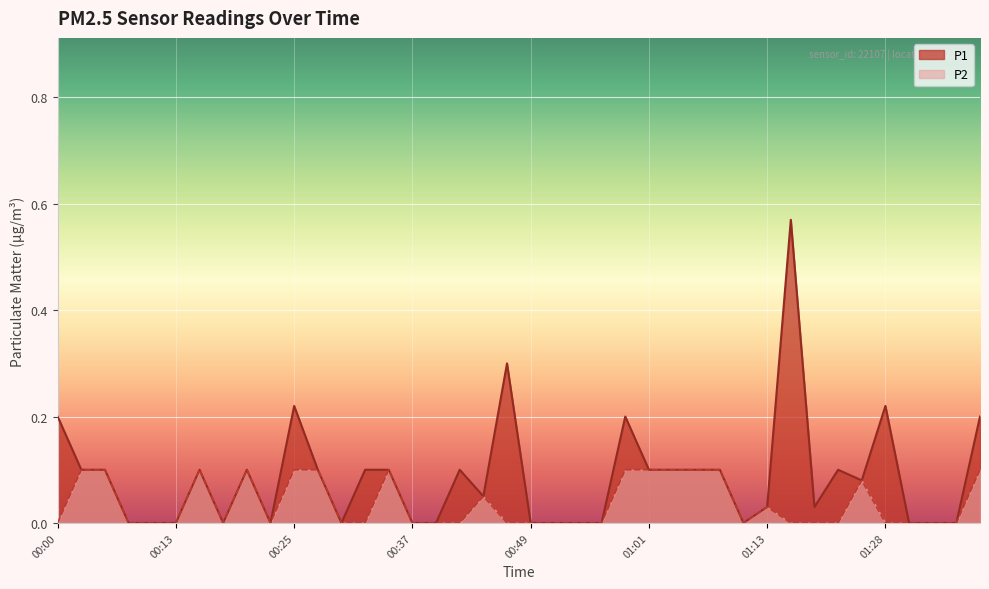

Rank the series by their average value, from highest to lowest.

P1, P2